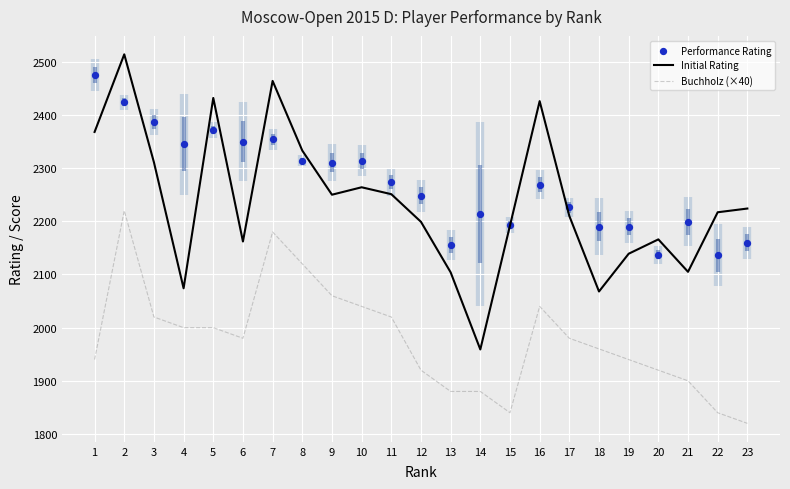

Which series has the widest spread of Y values?

Initial Rating